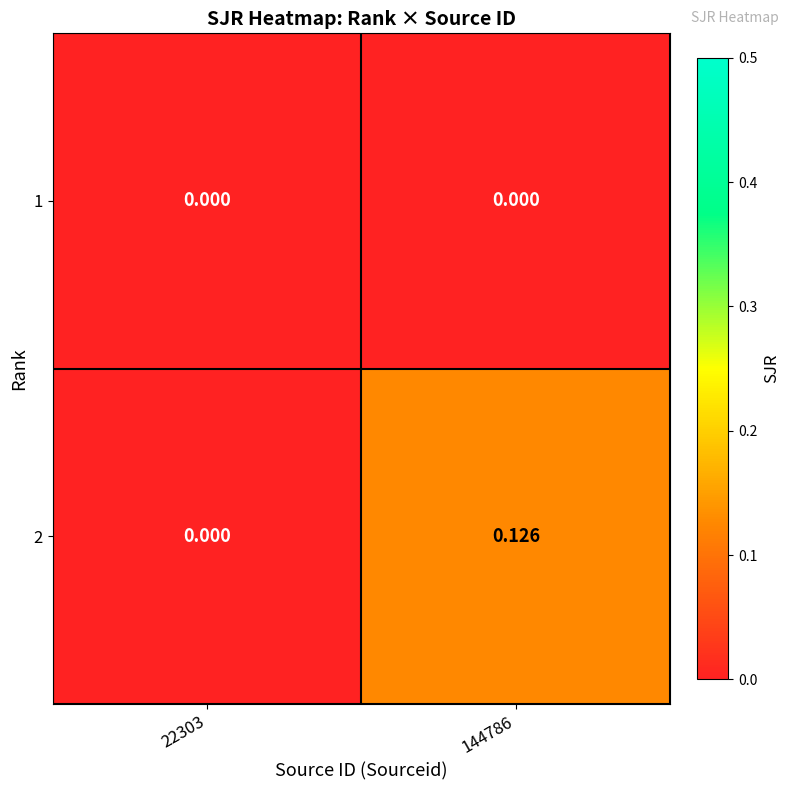

Is the value of 2 at 144786 greater than the value of 1 at 144786?

Yes